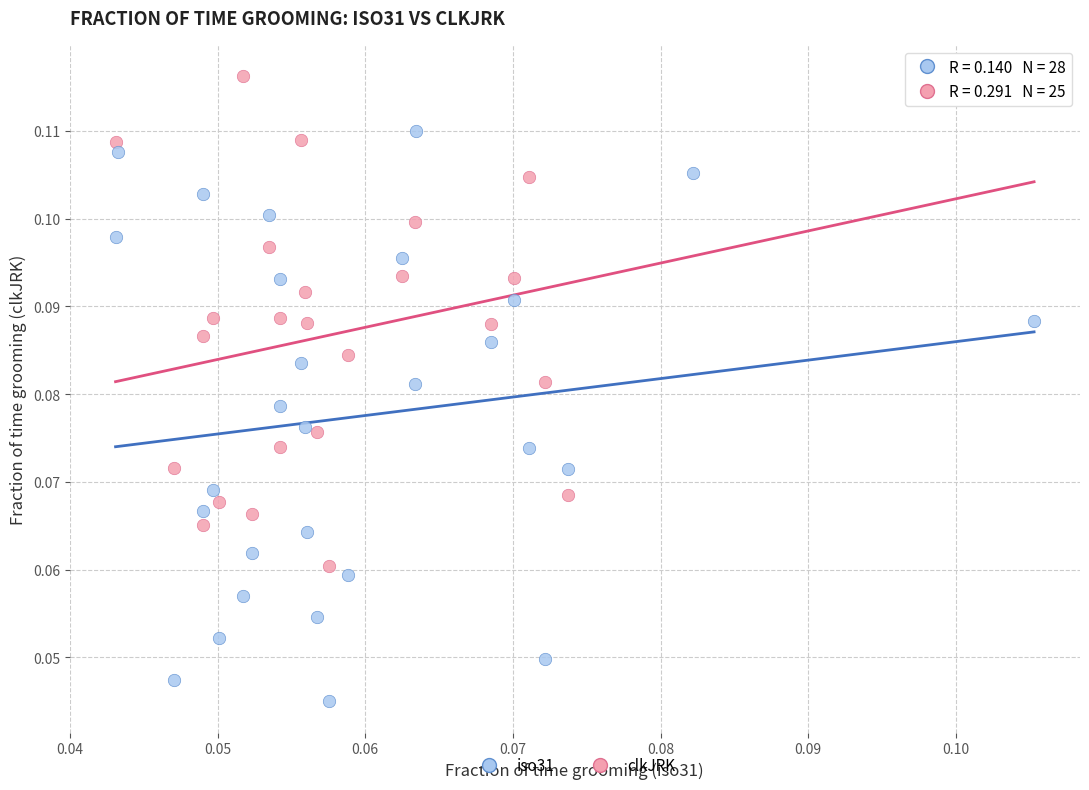

Which series contains the lowest Y value?

iso31